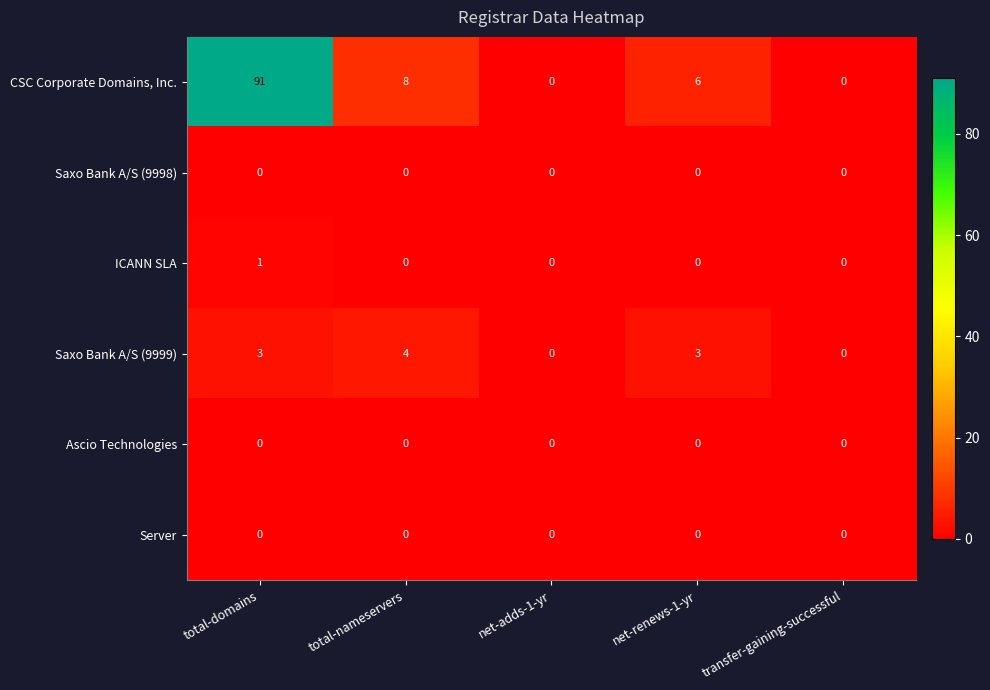

Reading left to right, extract all data points from this chart.

CSC Corporate Domains, Inc.: total-domains=91	total-nameservers=8	net-adds-1-yr=0	net-renews-1-yr=6	transfer-gaining-successful=0
Saxo Bank A/S (9998): total-domains=0	total-nameservers=0	net-adds-1-yr=0	net-renews-1-yr=0	transfer-gaining-successful=0
ICANN SLA: total-domains=1	total-nameservers=0	net-adds-1-yr=0	net-renews-1-yr=0	transfer-gaining-successful=0
Saxo Bank A/S (9999): total-domains=3	total-nameservers=4	net-adds-1-yr=0	net-renews-1-yr=3	transfer-gaining-successful=0
Ascio Technologies: total-domains=0	total-nameservers=0	net-adds-1-yr=0	net-renews-1-yr=0	transfer-gaining-successful=0
Server: total-domains=0	total-nameservers=0	net-adds-1-yr=0	net-renews-1-yr=0	transfer-gaining-successful=0